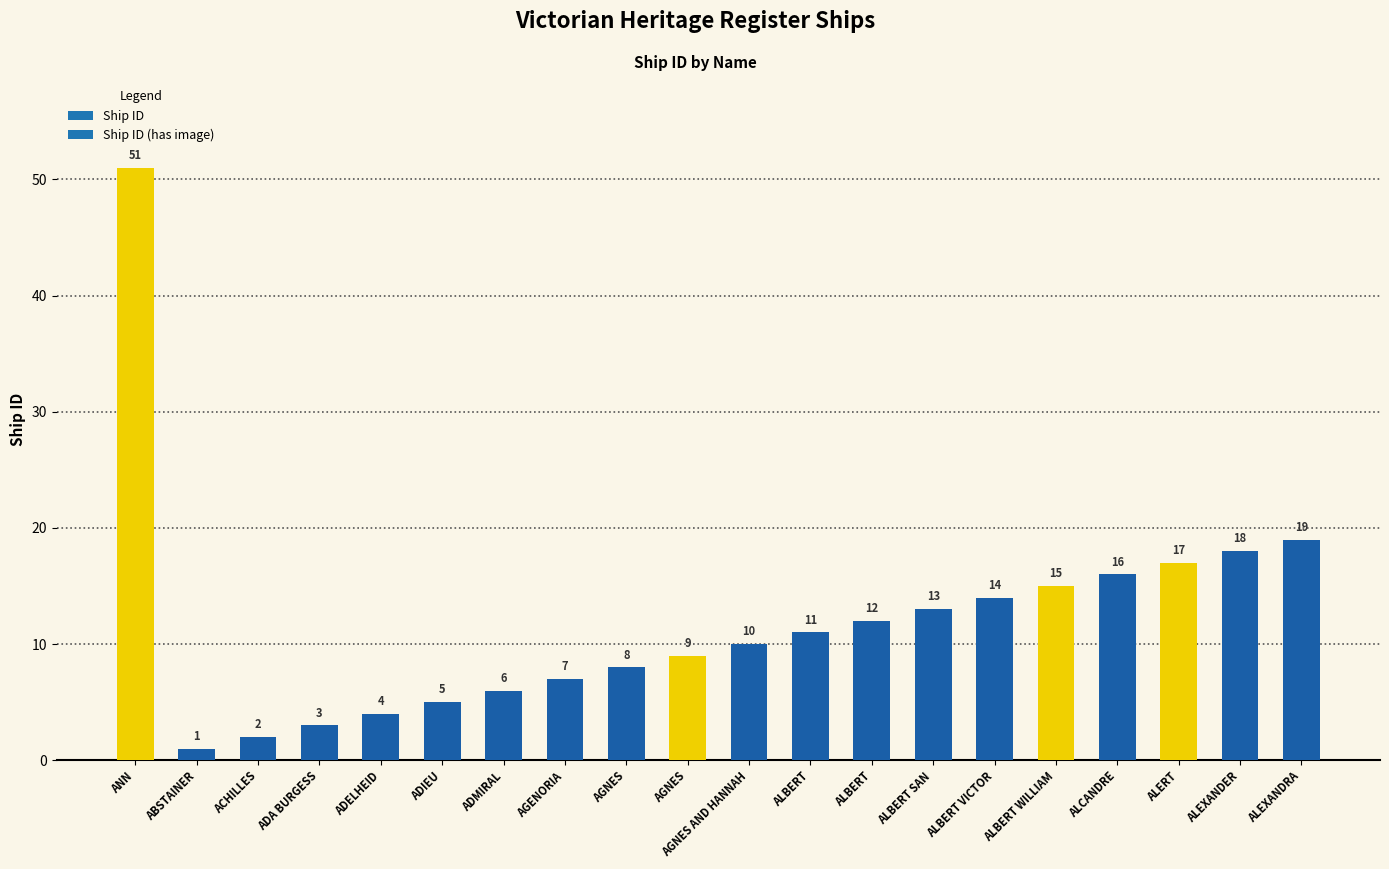

Is it true that the value at ALBERT VICTOR is 14?

True